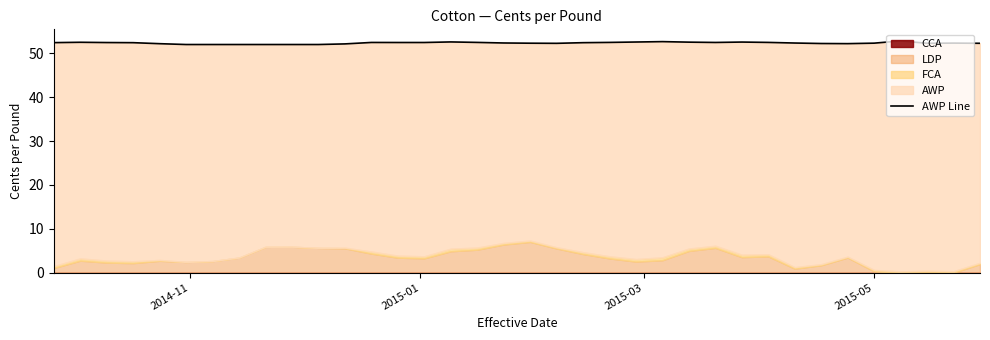

What is the greatest value displayed?

52.8